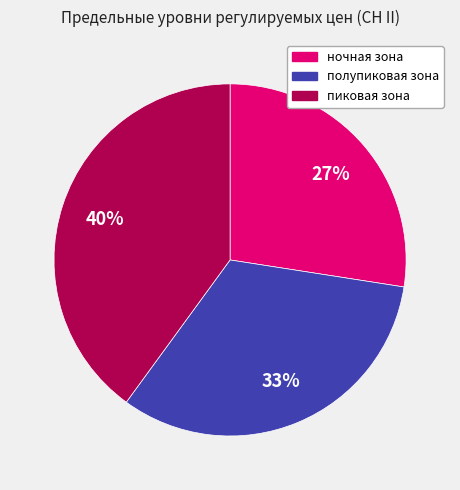

To the nearest percent, what is the combined percentage of полупиковая зона and пиковая зона?

73%